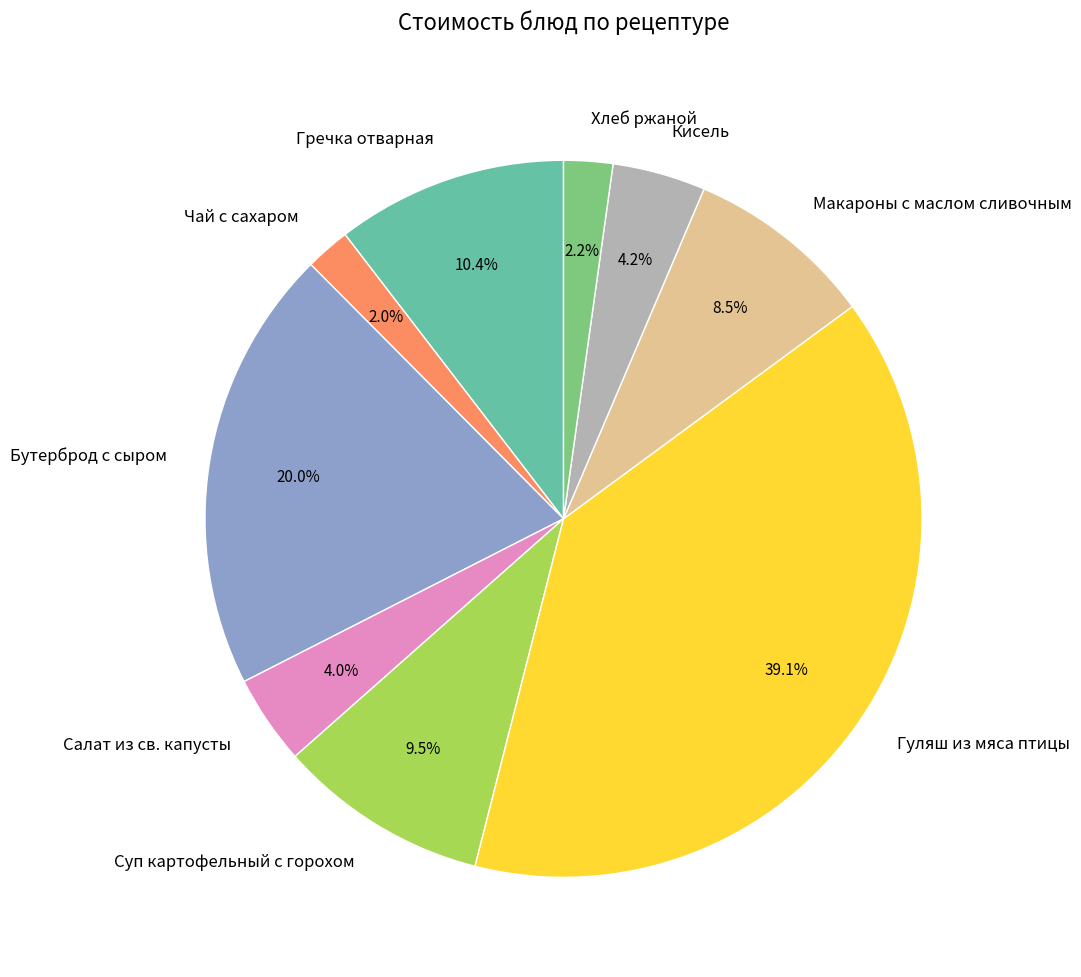

Which slice is the largest?

Гуляш из мяса птицы